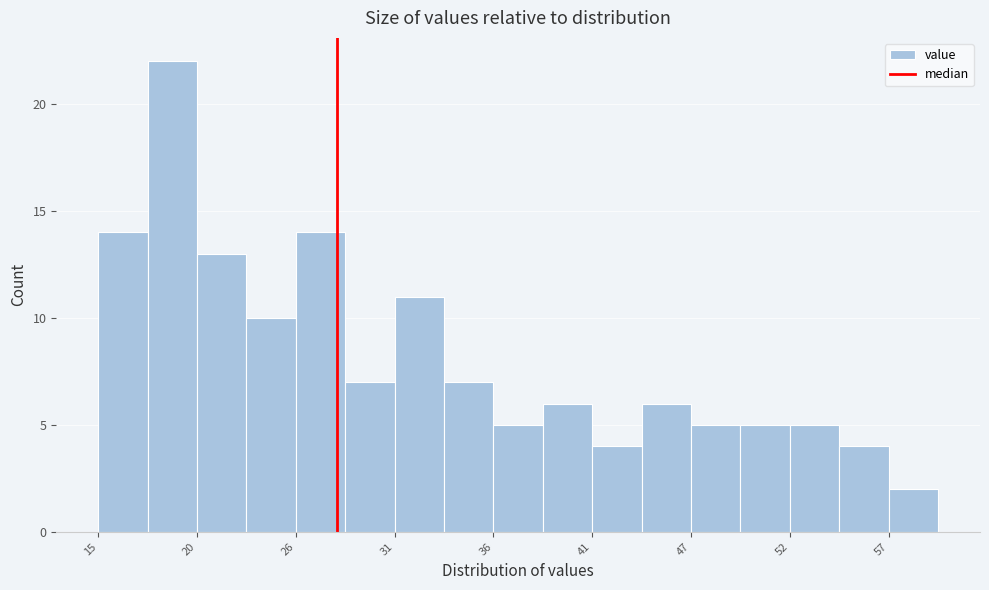

Read against the x-axis, roughly where is the centre of the tallest bar?

19